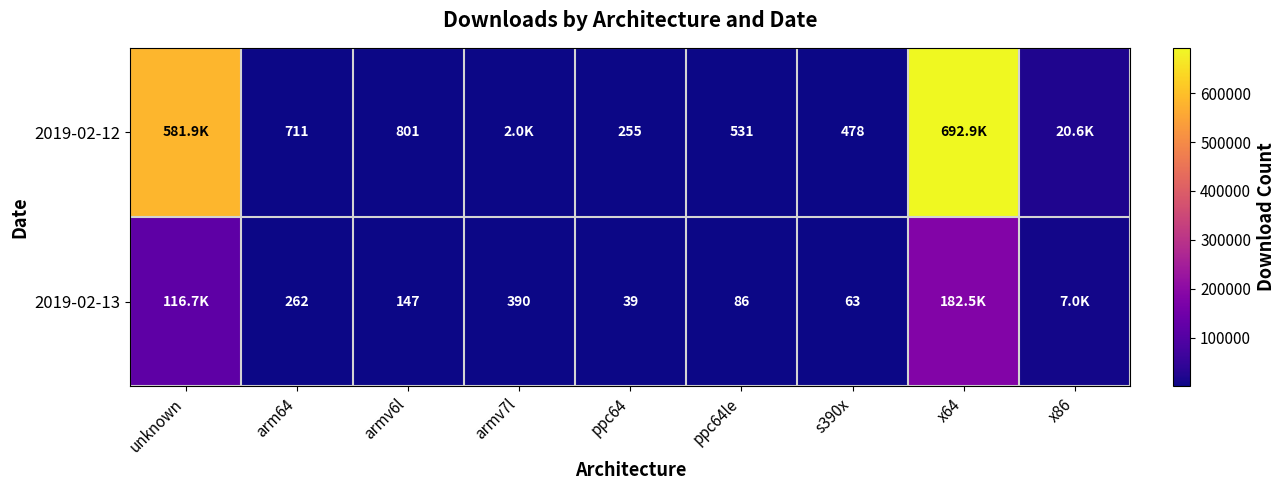

True or false: 2019-02-12 has a value of 55 at ppc64.

False